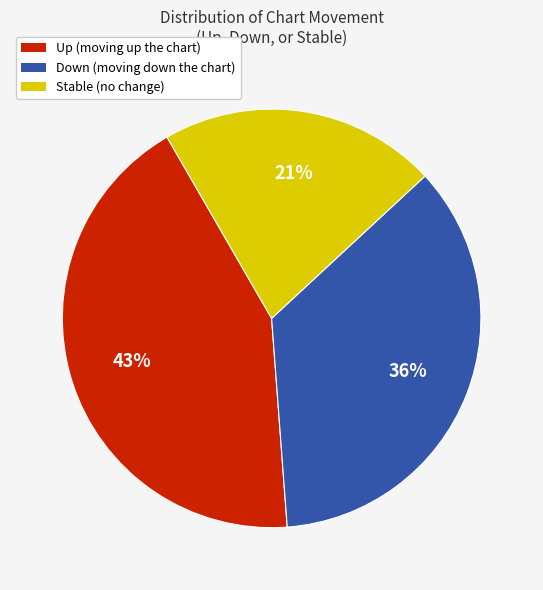

Which category has the biggest portion of the pie?

Up (moving up the chart)